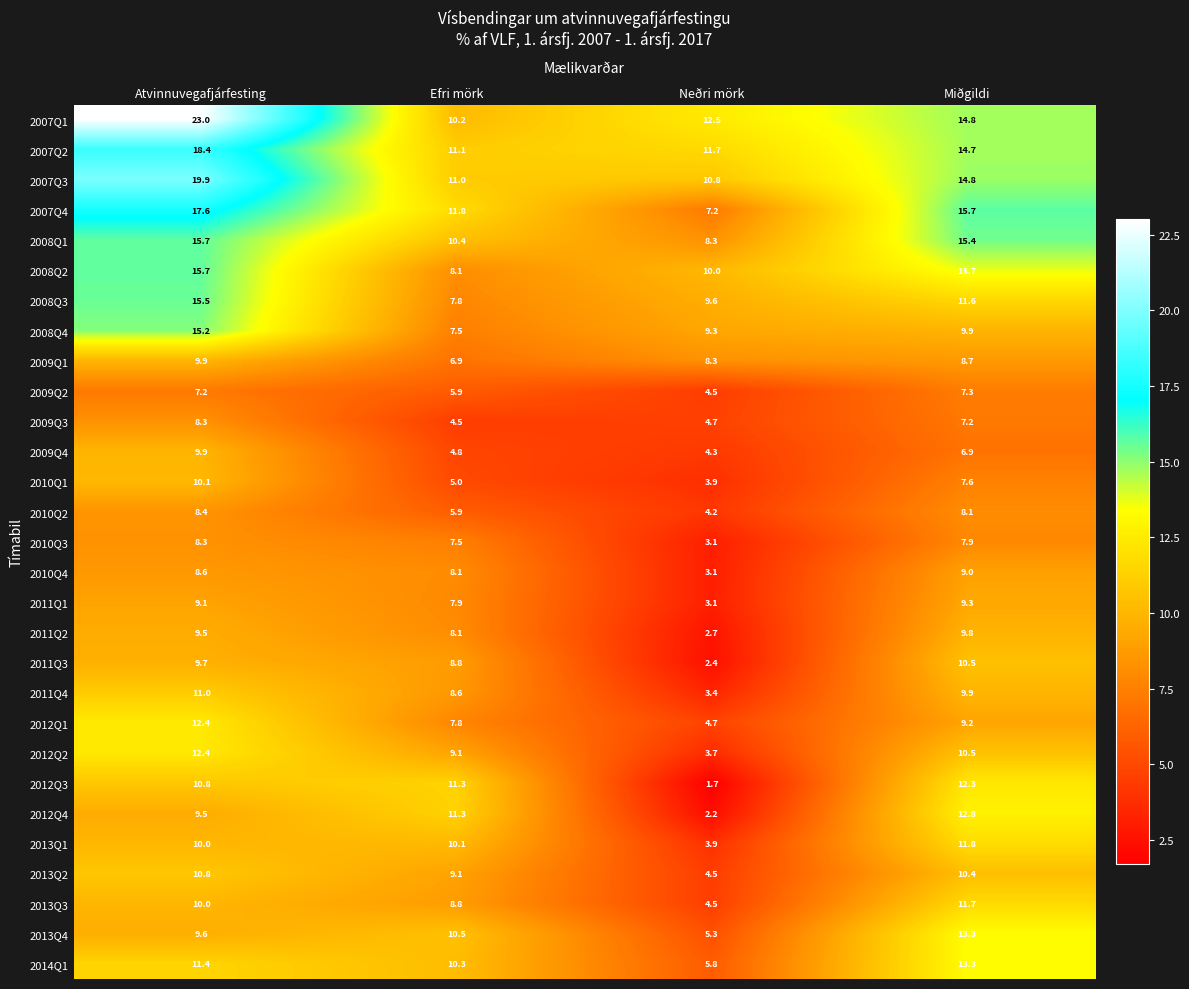

What is the difference between the maximum and minimum values in the 2013Q3 series?

7.2